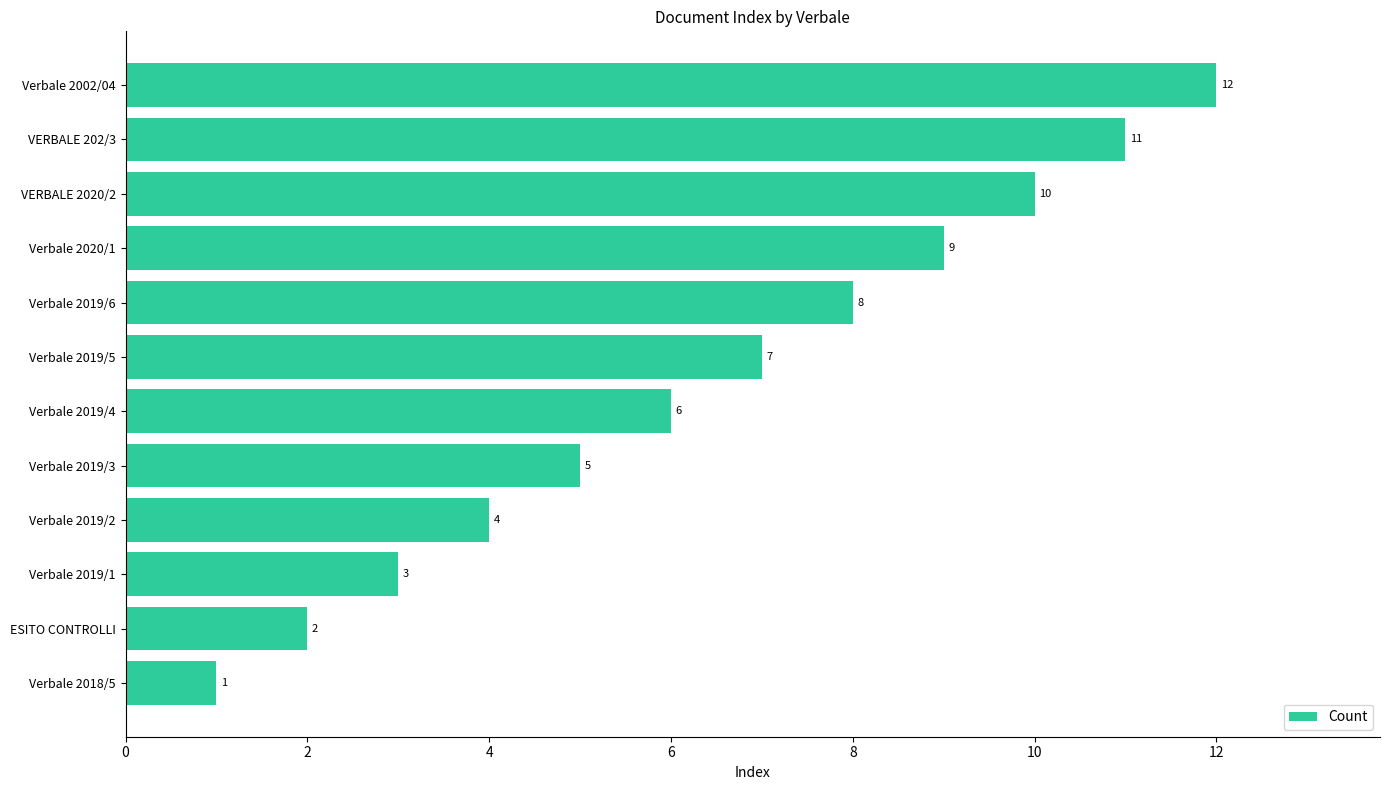

What is the difference between the maximum and second lowest values?

10